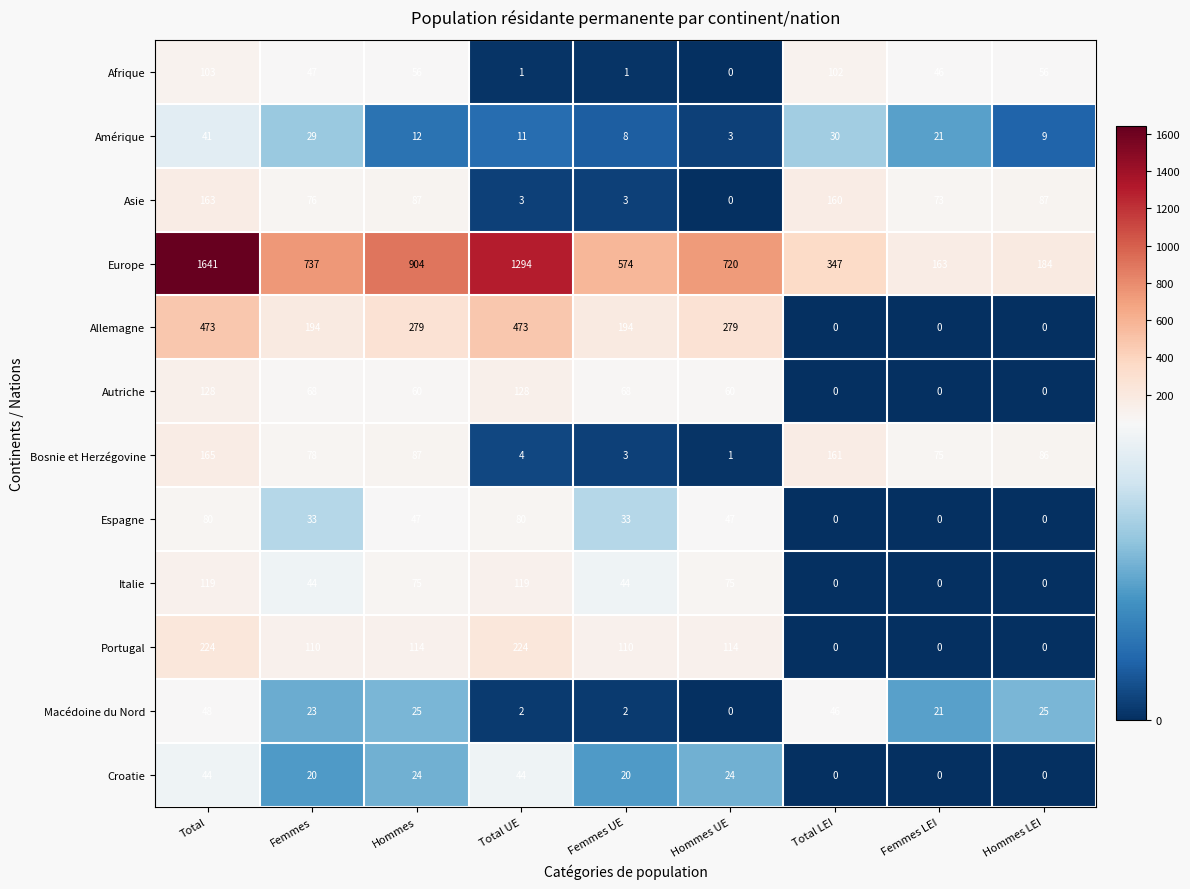

Is it true that Europe equals 406 at Femmes?

False